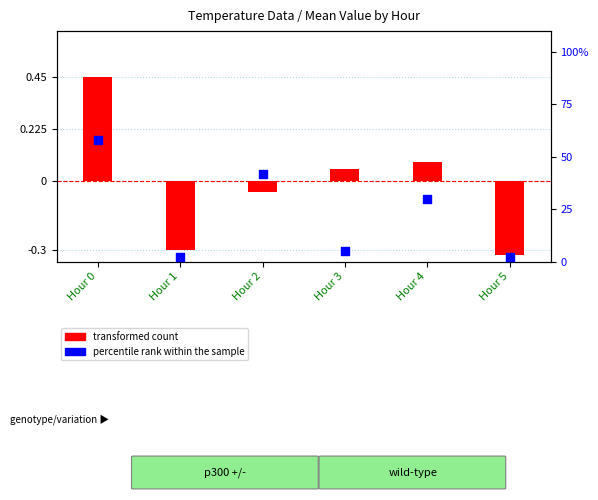

Which series has the largest total across all categories?

percentile rank within the sample